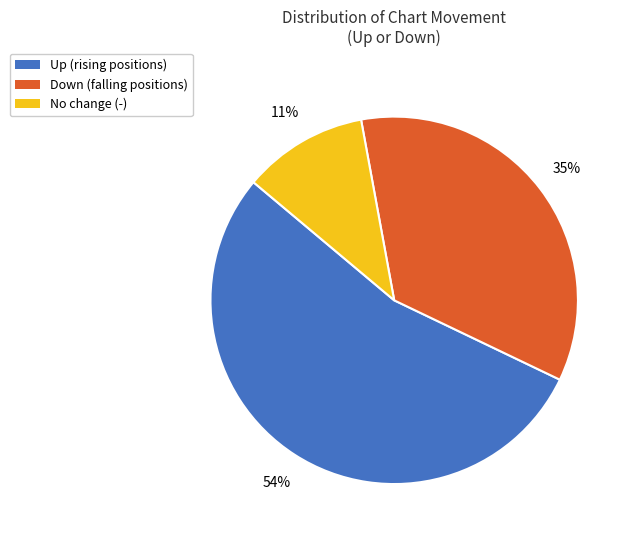

How many slices are in this pie chart?

3